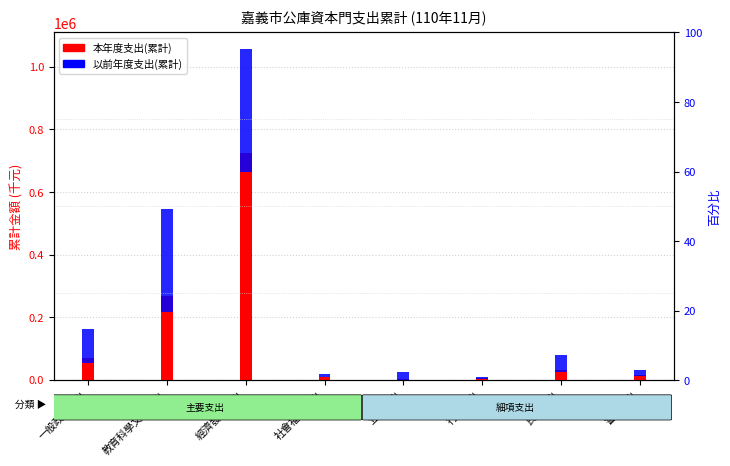

What is the value of the 本年度支出(累計) bar at the 7th from the left?

32206